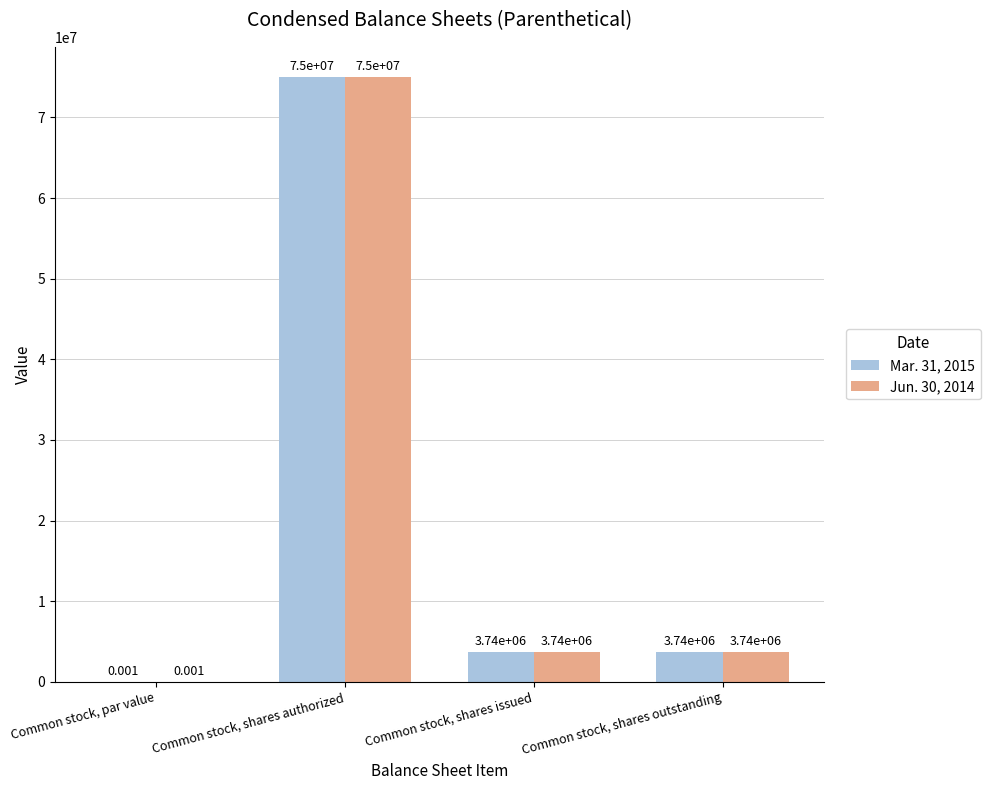

The Mar. 31, 2015 series shows 3740000.0 at Common stock, shares outstanding. True or false?

True